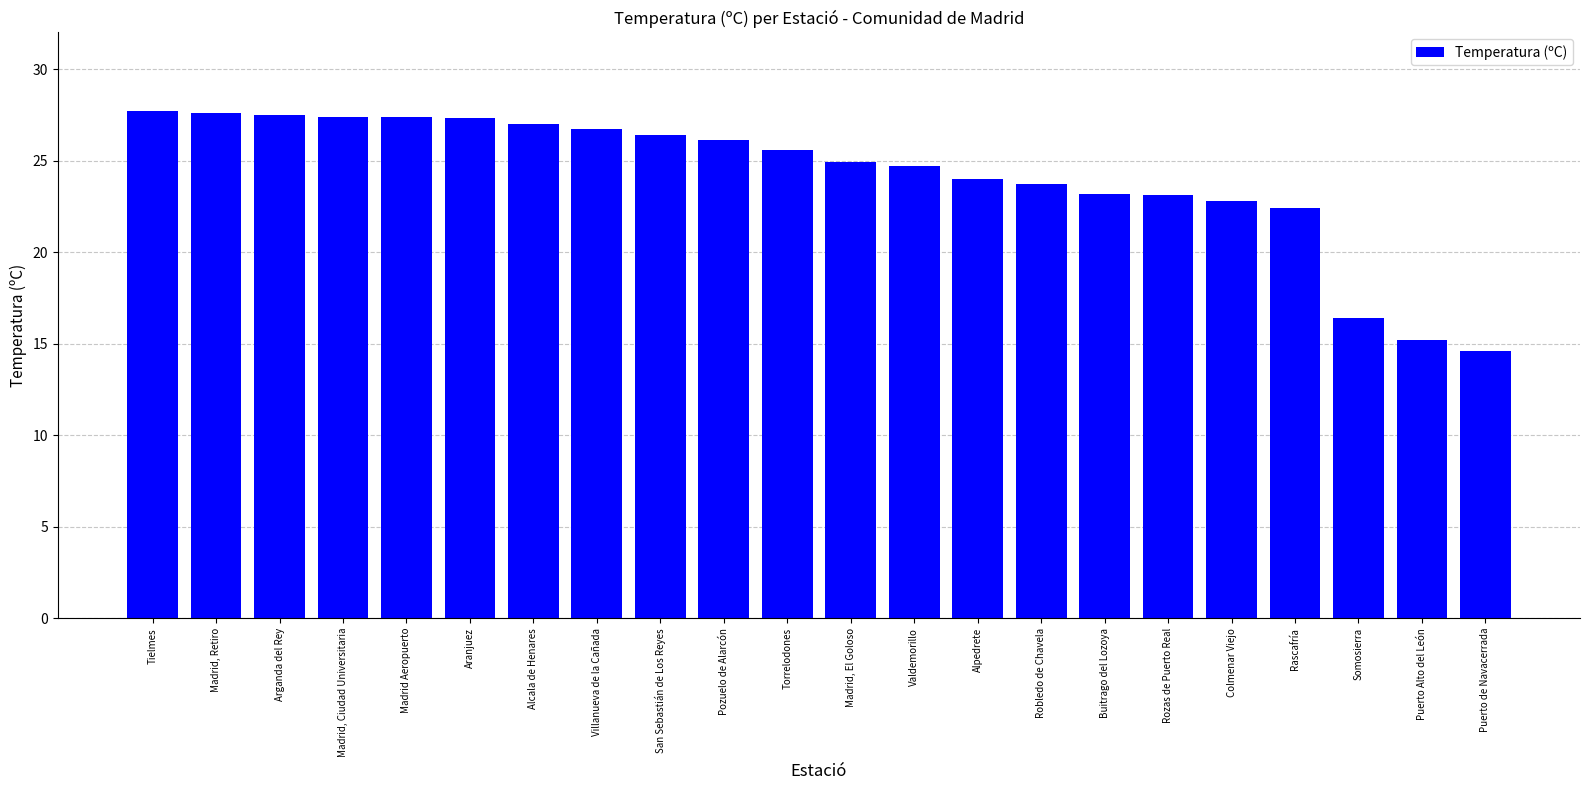

What position from the left is Aranjuez?

6